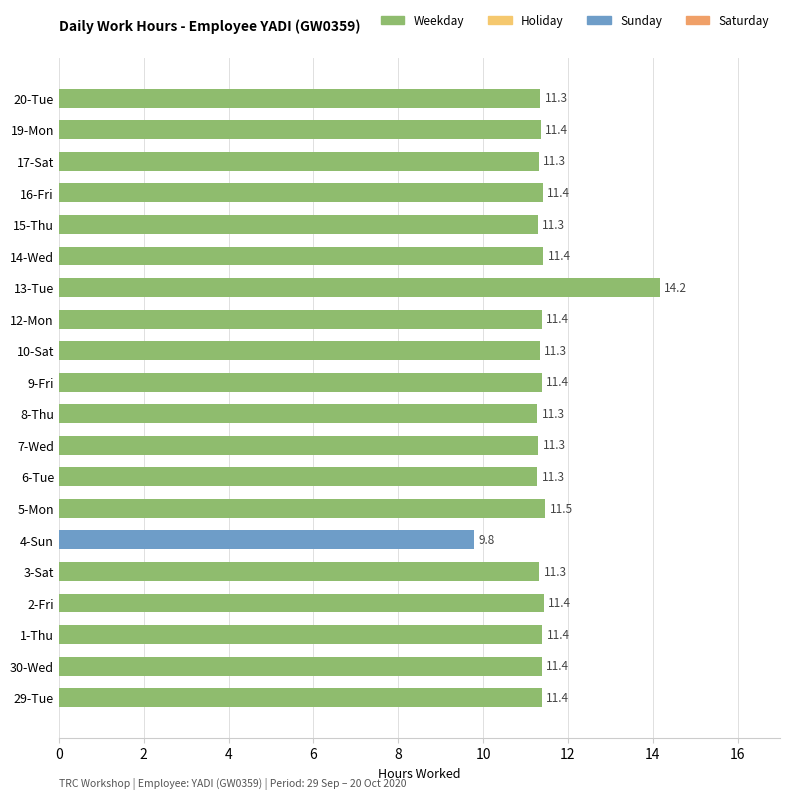

What is the maximum value shown in the chart?

14.2